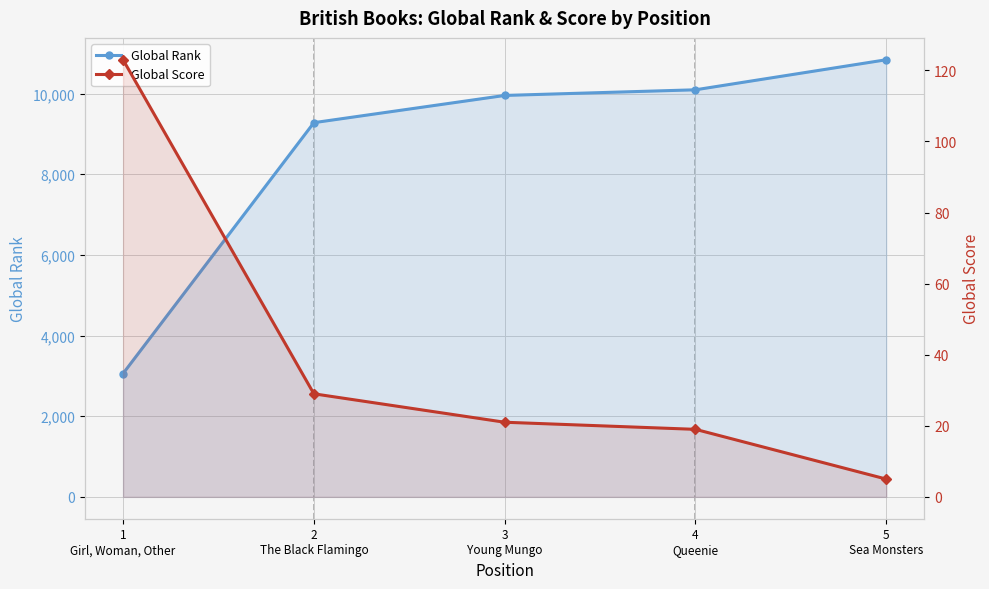

Is it true that Global Score equals 175 at 1
Girl, Woman, Other?

False